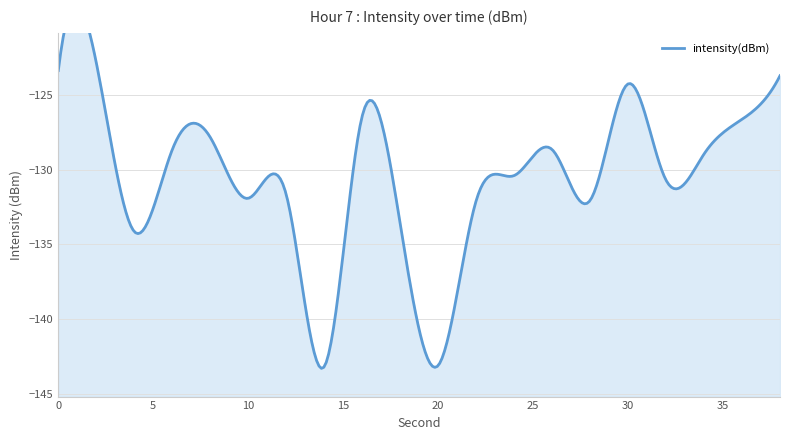

What is the value of the 6th point from the left?

-131.9